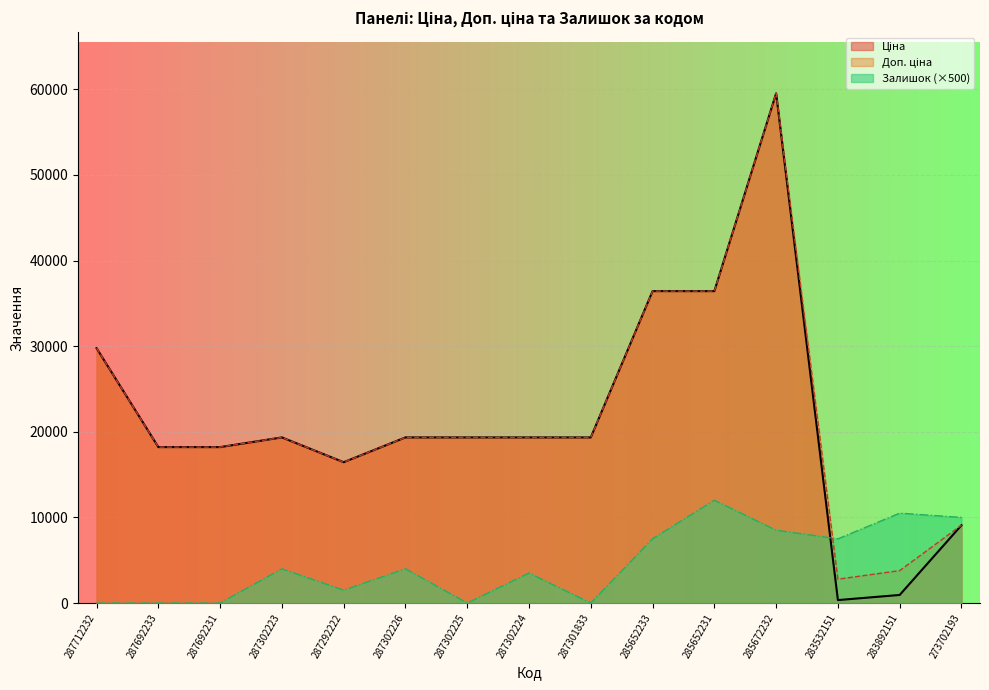

What is the spread (max minus min) of values at 287692231?

18212.0